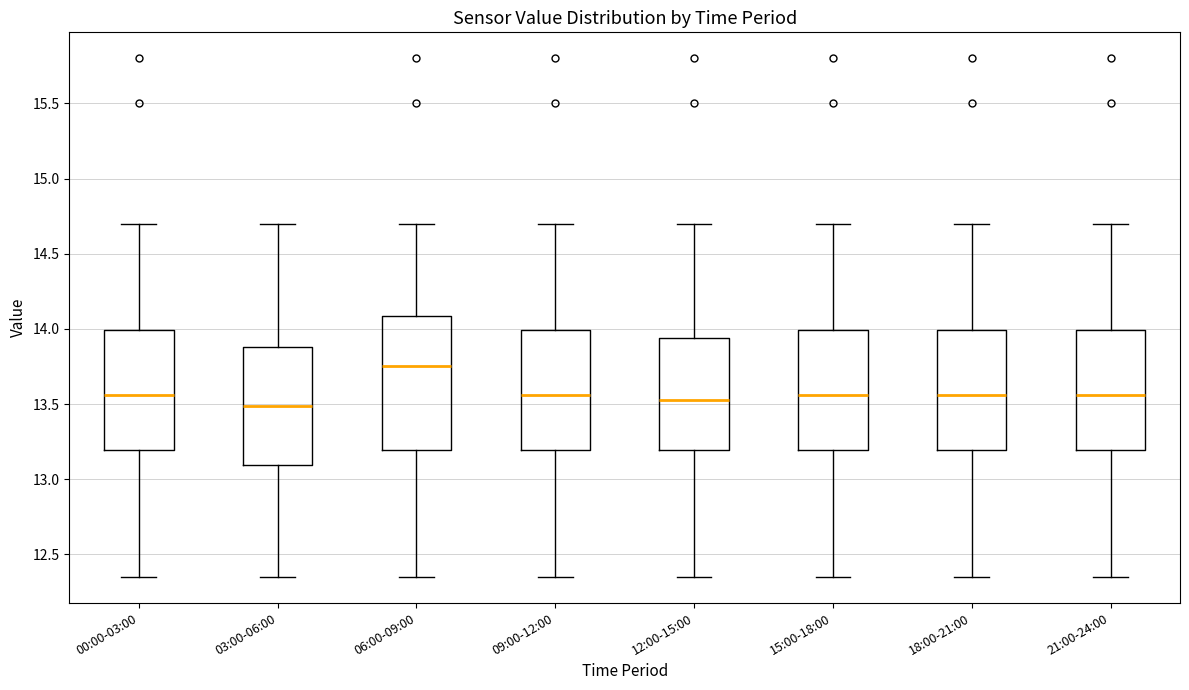

Which box is the tallest, from its lower edge to its upper edge?

06:00-09:00